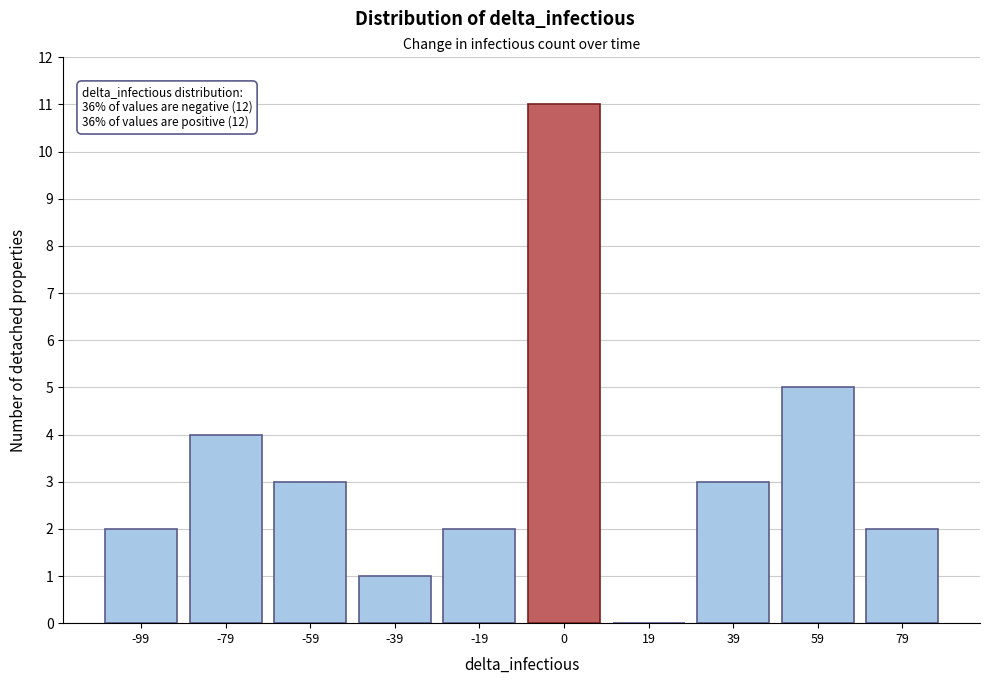

Reading left to right, extract all data points from this chart.

-99=2	-79=4	-59=3	-39=1	-19=2	0=11	19=0	39=3	59=5	79=2